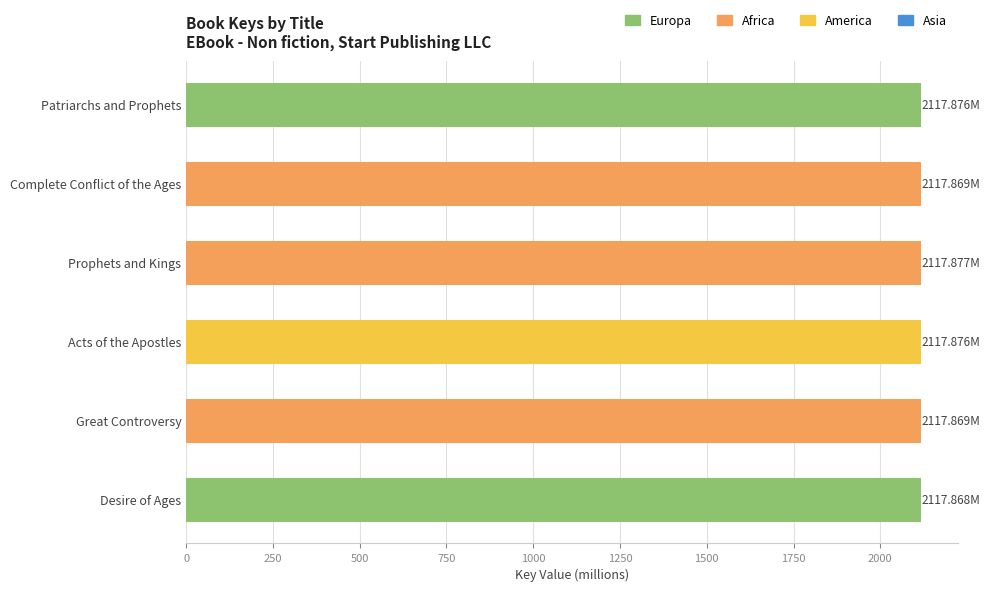

What is the sum of the values at Great Controversy and Desire of Ages?

4235.7